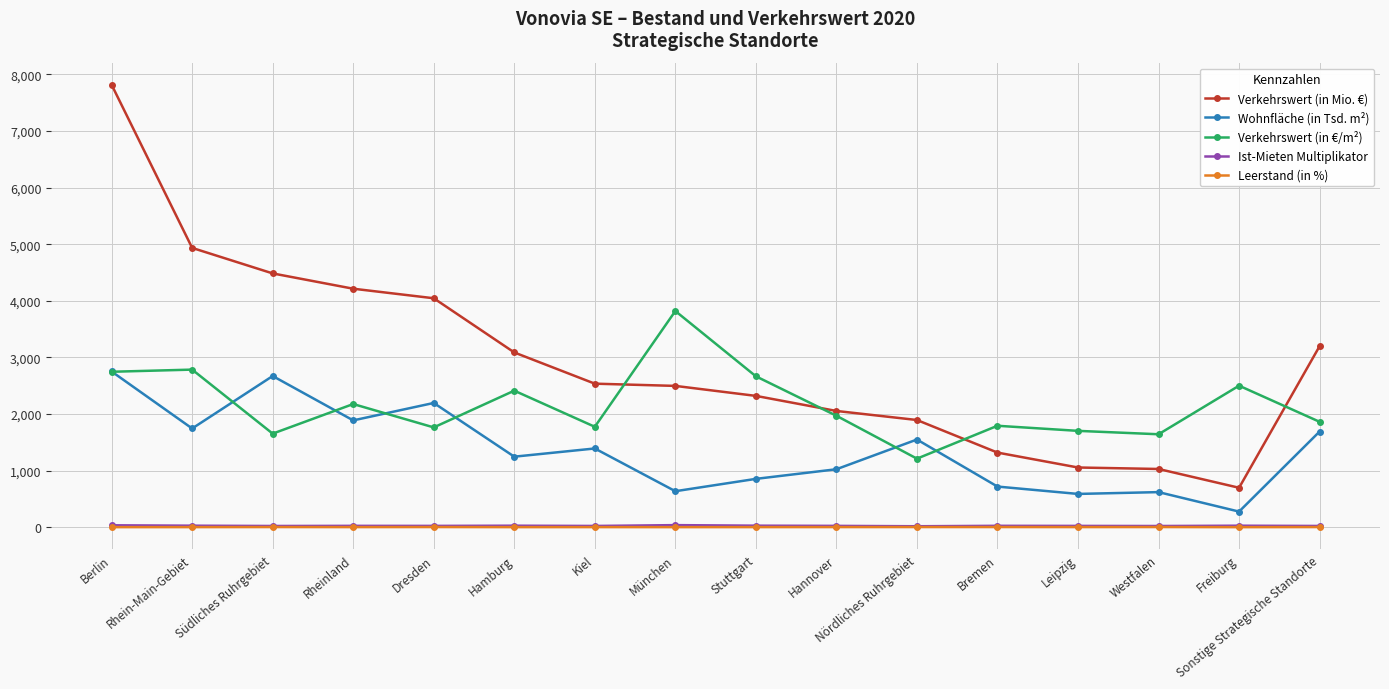

What position from the right is Westfalen?

3